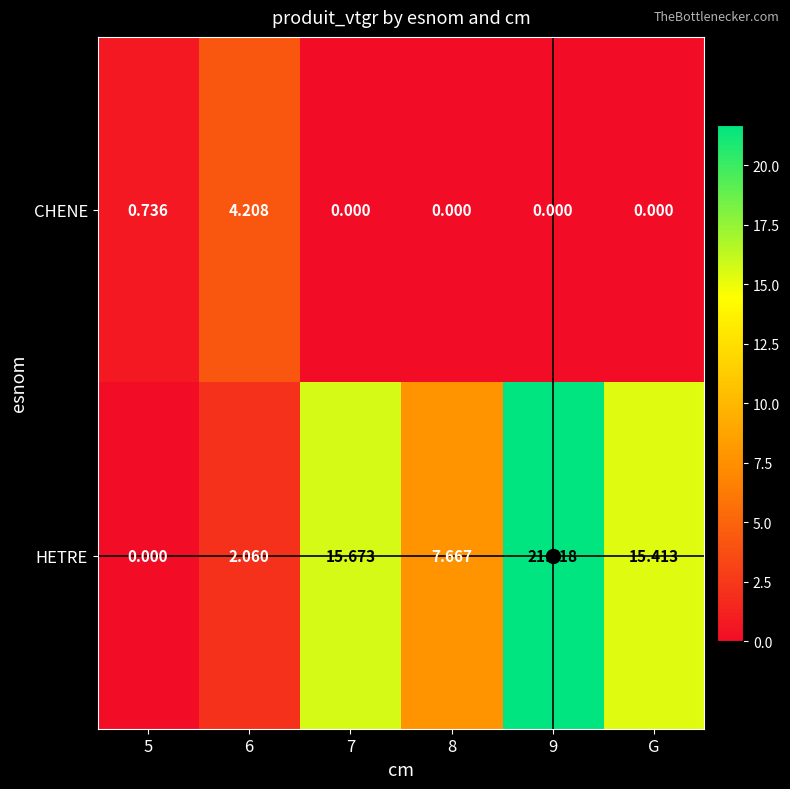

Rank the series at 6 from highest to lowest value.

CHENE, HETRE